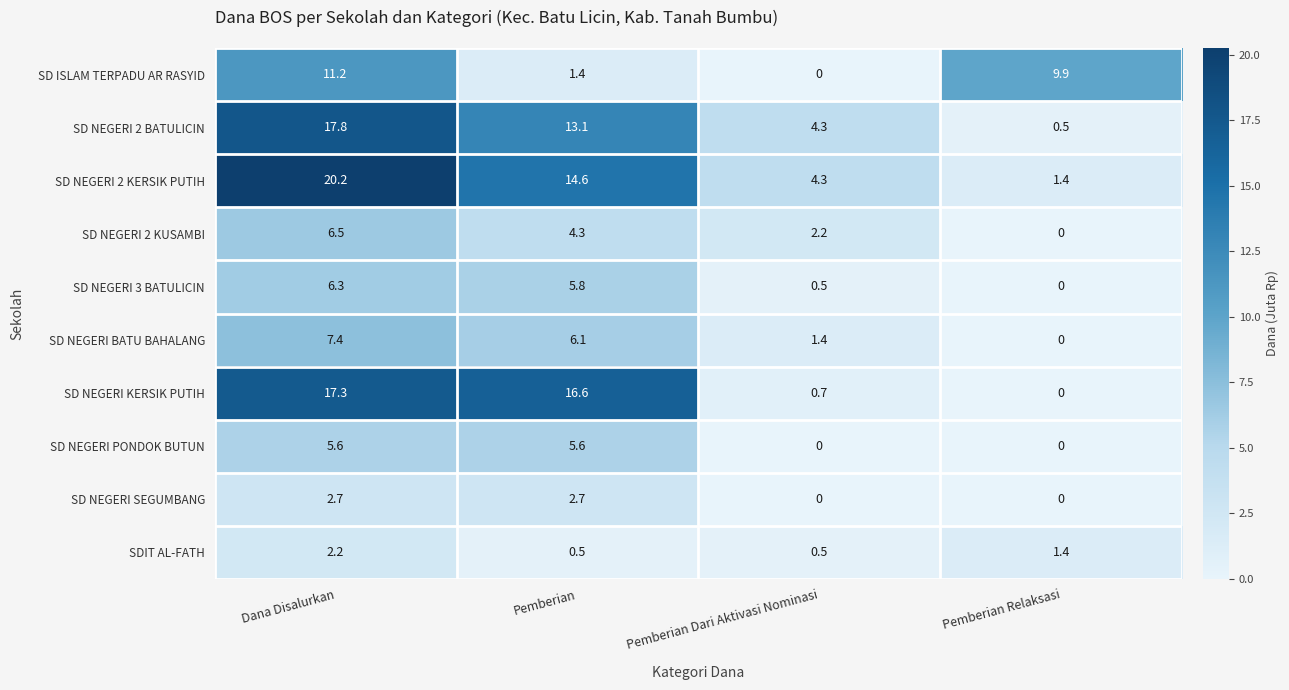

The SD NEGERI BATU BAHALANG series shows 2.8 at Pemberian Relaksasi. True or false?

False